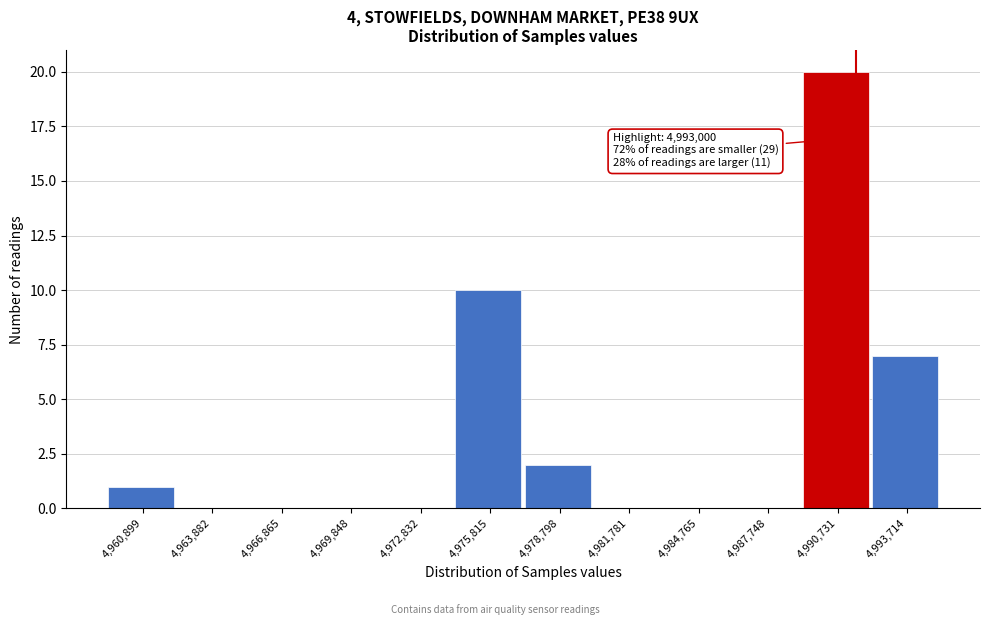

Reading left to right, transcribe all the data shown in this chart.

4,960,899=1	4,963,882=0	4,966,865=0	4,969,848=0	4,972,832=0	4,975,815=10	4,978,798=2	4,981,781=0	4,984,765=0	4,987,748=0	4,990,731=20	4,993,714=7